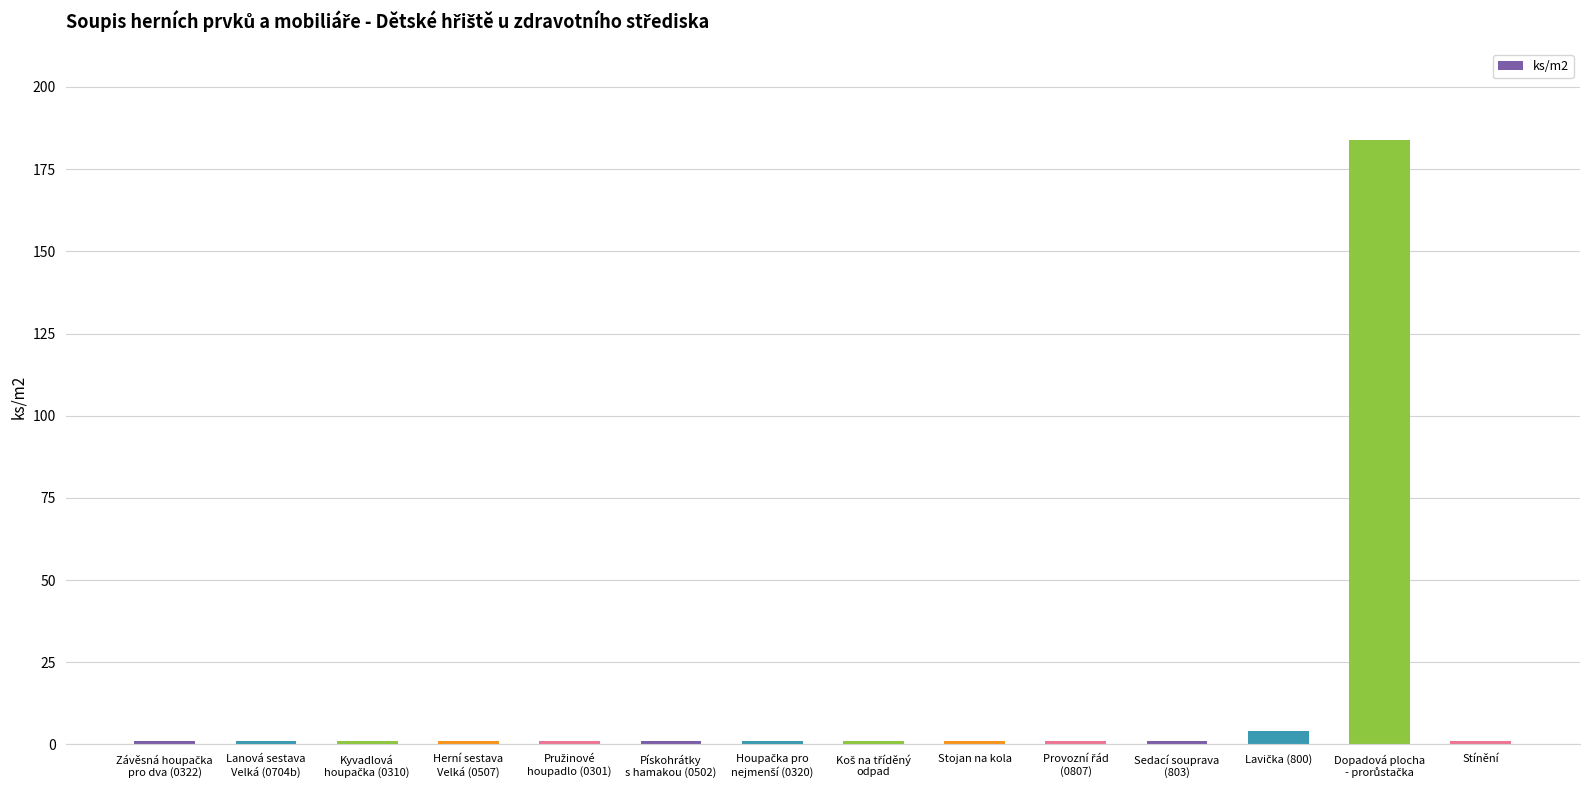

What is the greatest value displayed?

184